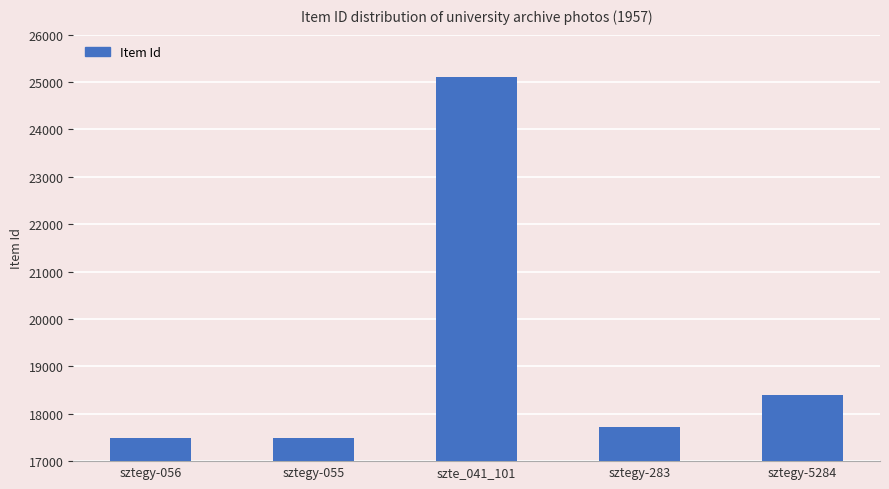

What is the label of the 2nd bar from the right?

sztegy-283